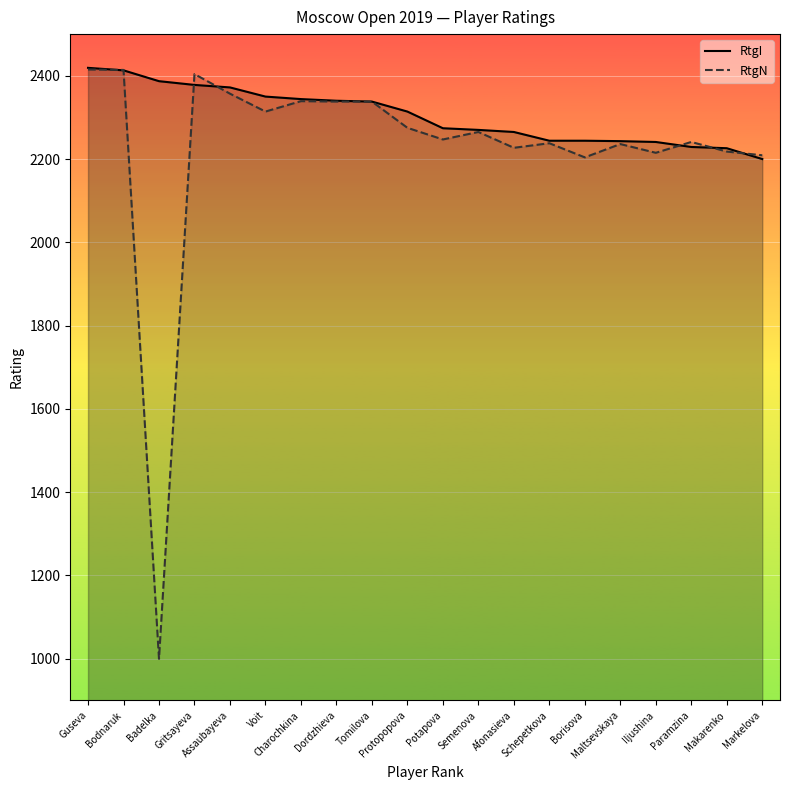

How many times do RtgN and RtgI cross each other?

7